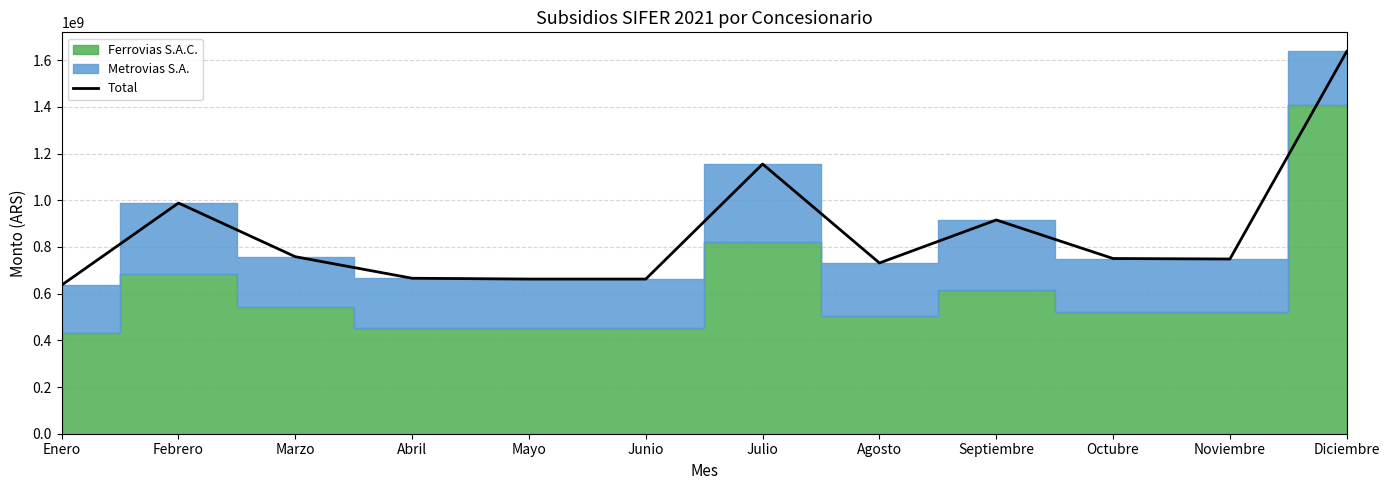

What value does the data have at Septiembre?

915484463